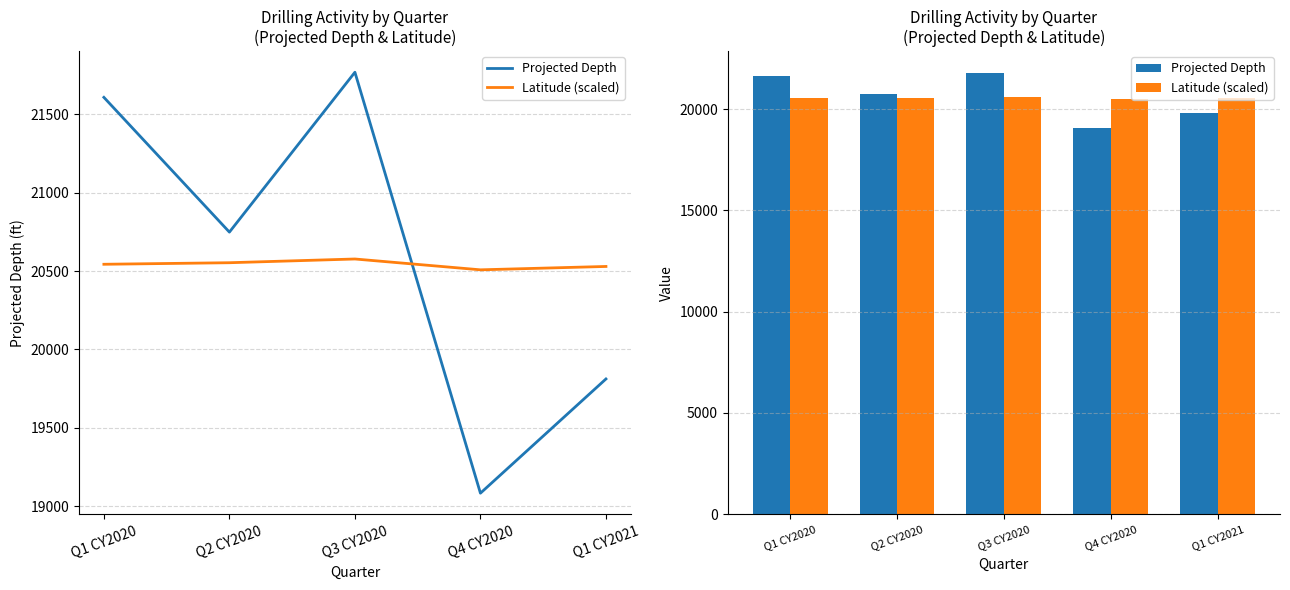

What is the label of the 3rd bar from the right?

Q3 CY2020